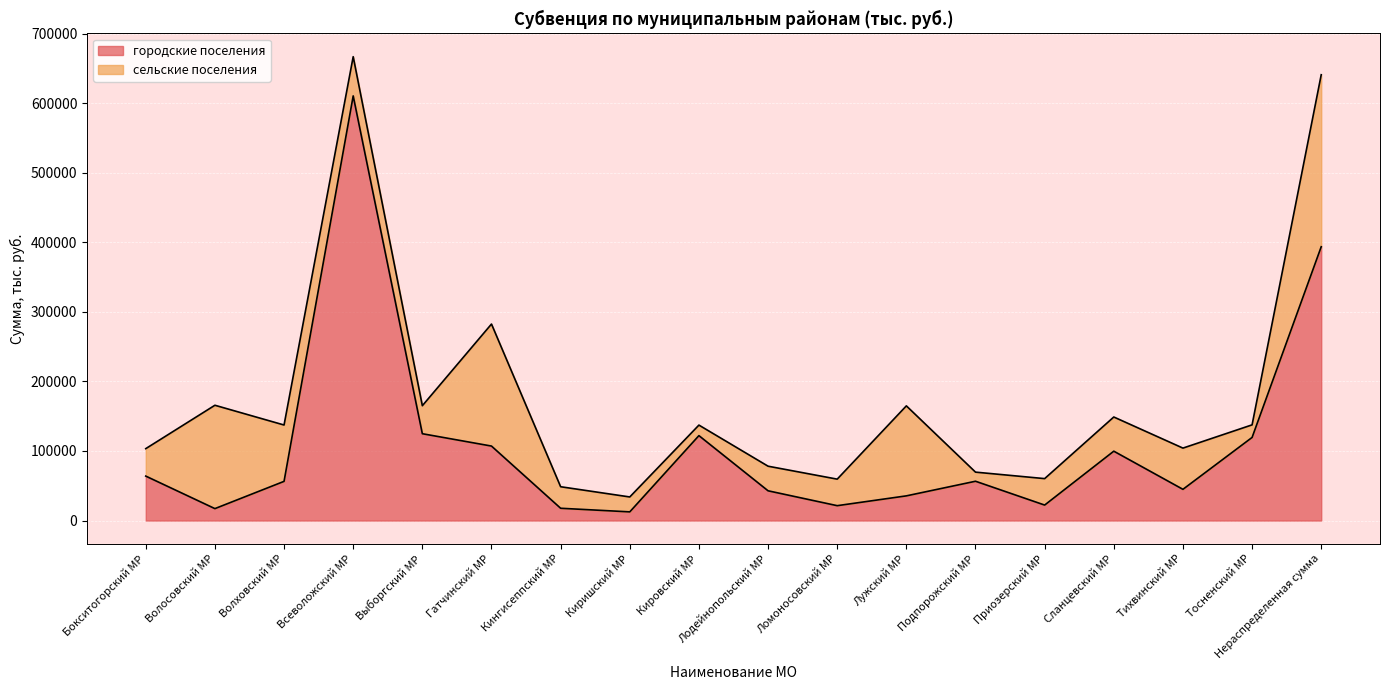

What is the label of the 2nd point from the left?

Волосовский МР